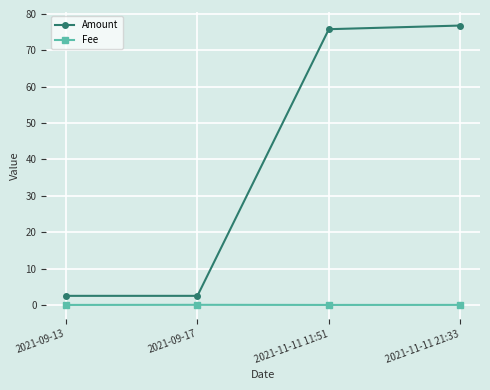

Which category has the highest value in the Amount series?

2021-11-11 21:33